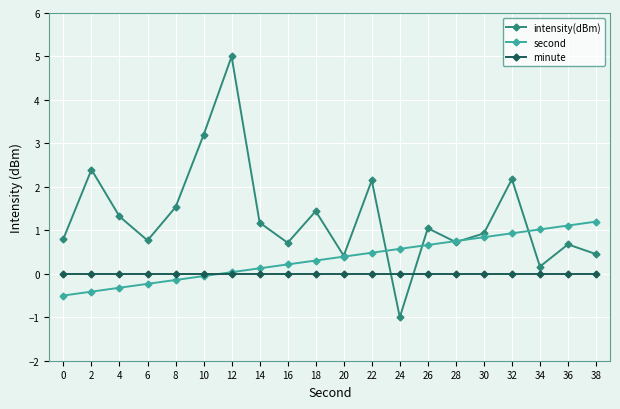

At which category is the sum across all series the highest?

12